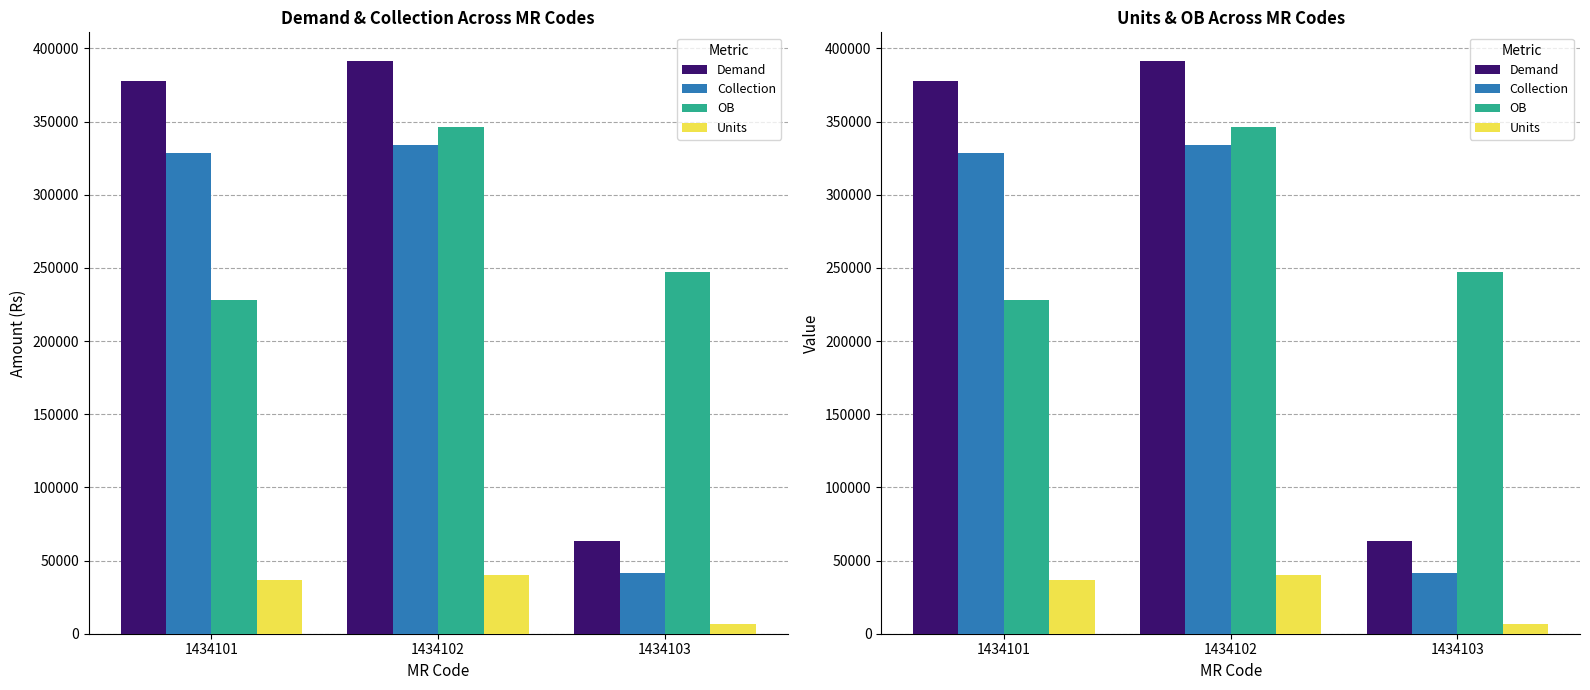

Reading left to right, transcribe all the data shown in this chart.

Demand: 1434101=377580.6	1434102=391413.9	1434103=63317.9
Collection: 1434101=328277.0	1434102=333680.0	1434103=41667.0
OB: 1434101=227875.5	1434102=346315.9	1434103=247149.0
Units: 1434101=36786.0	1434102=40257.0	1434103=6785.0